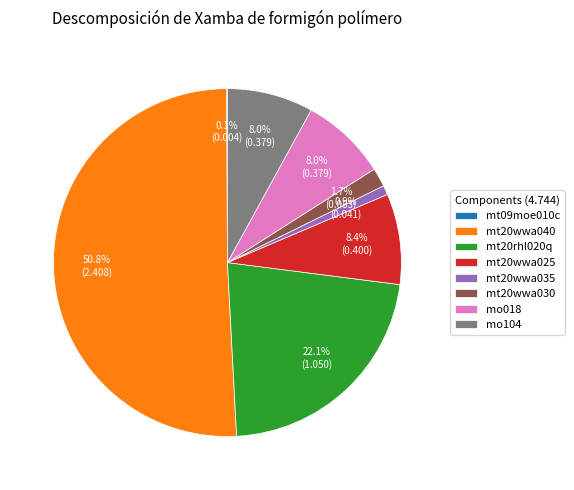

What is the total percentage of mt20wwa035 and mt20wwa030?

2.6%